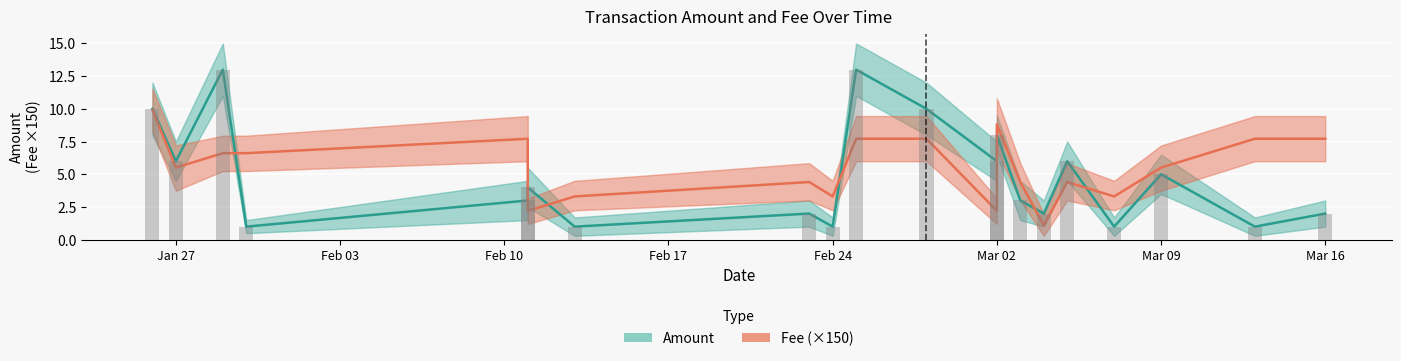

Is it true that Fee (×150) equals 1.4 at Mar 09?

False